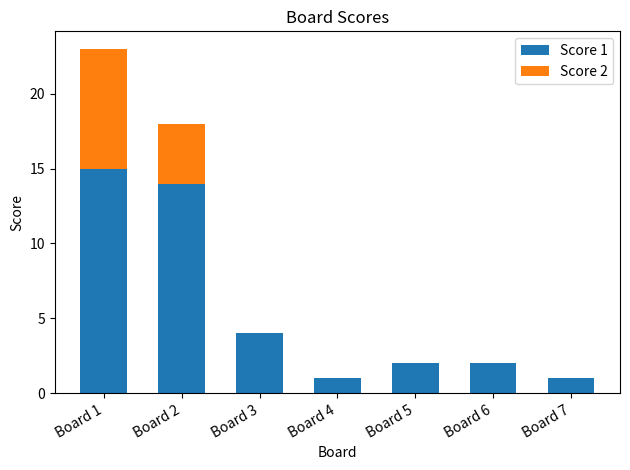

Is it true that Score 1 equals 21 at Board 2?

False